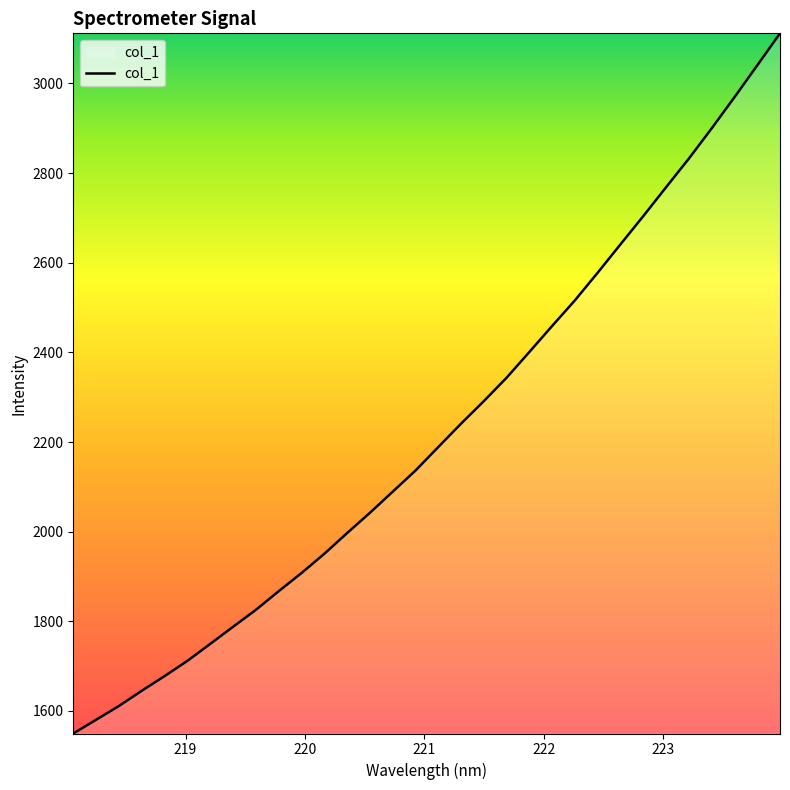

What is the greatest value displayed?

3111.6